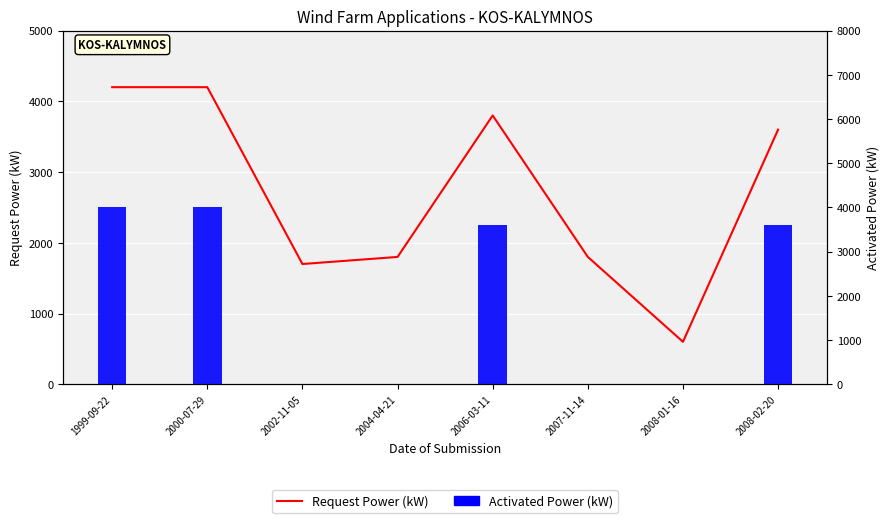

At which label does Activated Power (kW) reach its peak?

1999-09-22